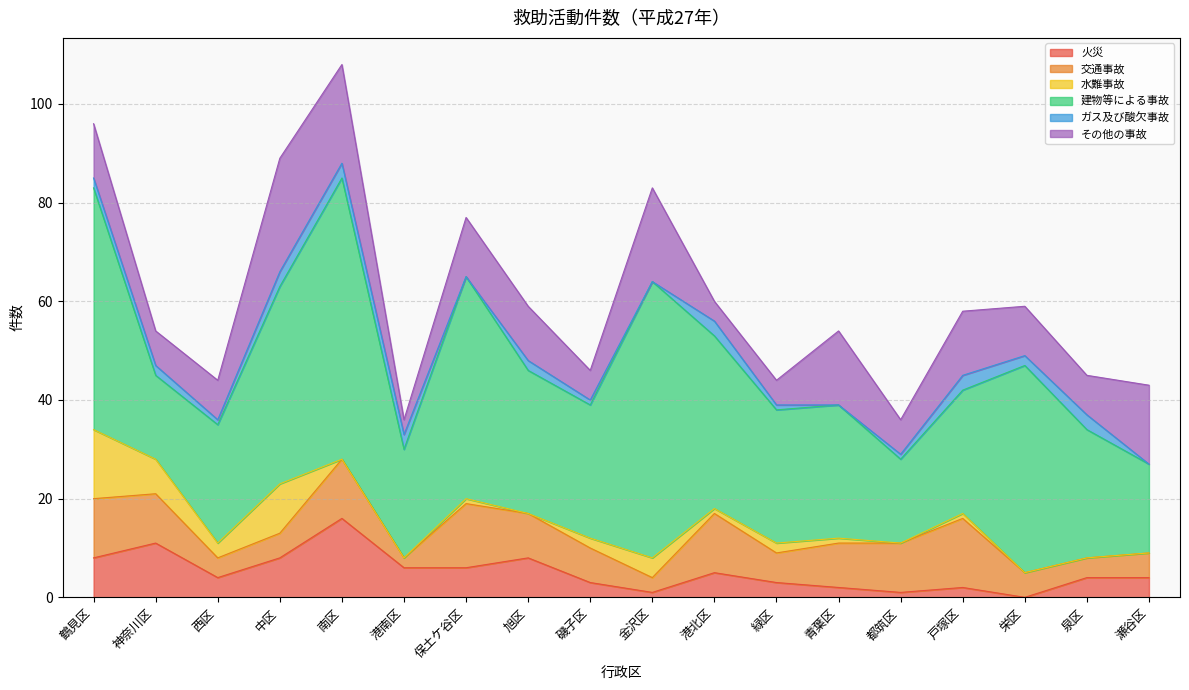

In 水難事故, how many points are higher than both neighbors (excluding endpoints)?

5